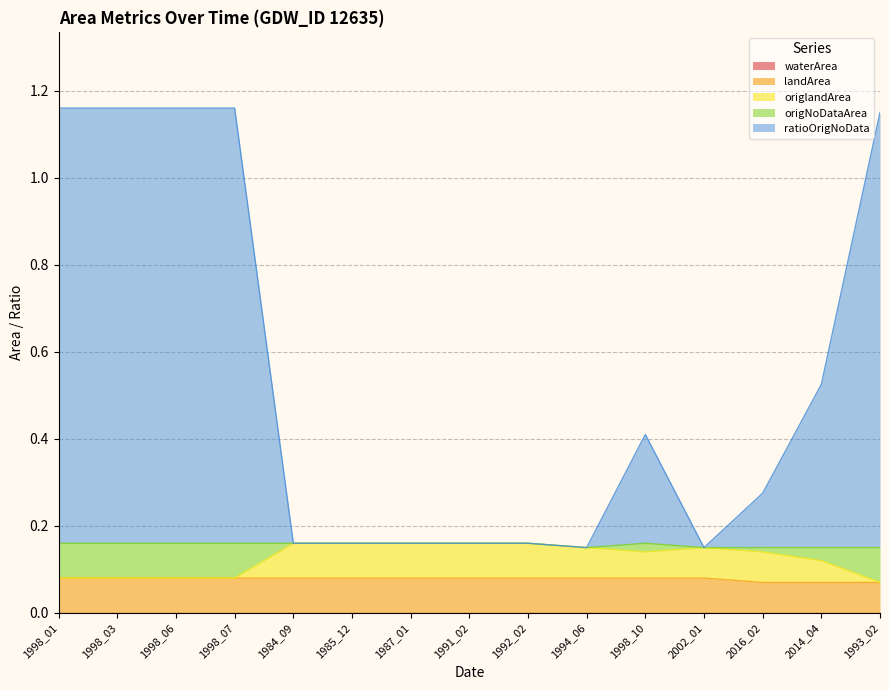

True or false: origlandArea has a value of 0.1 at 1991_02.

False